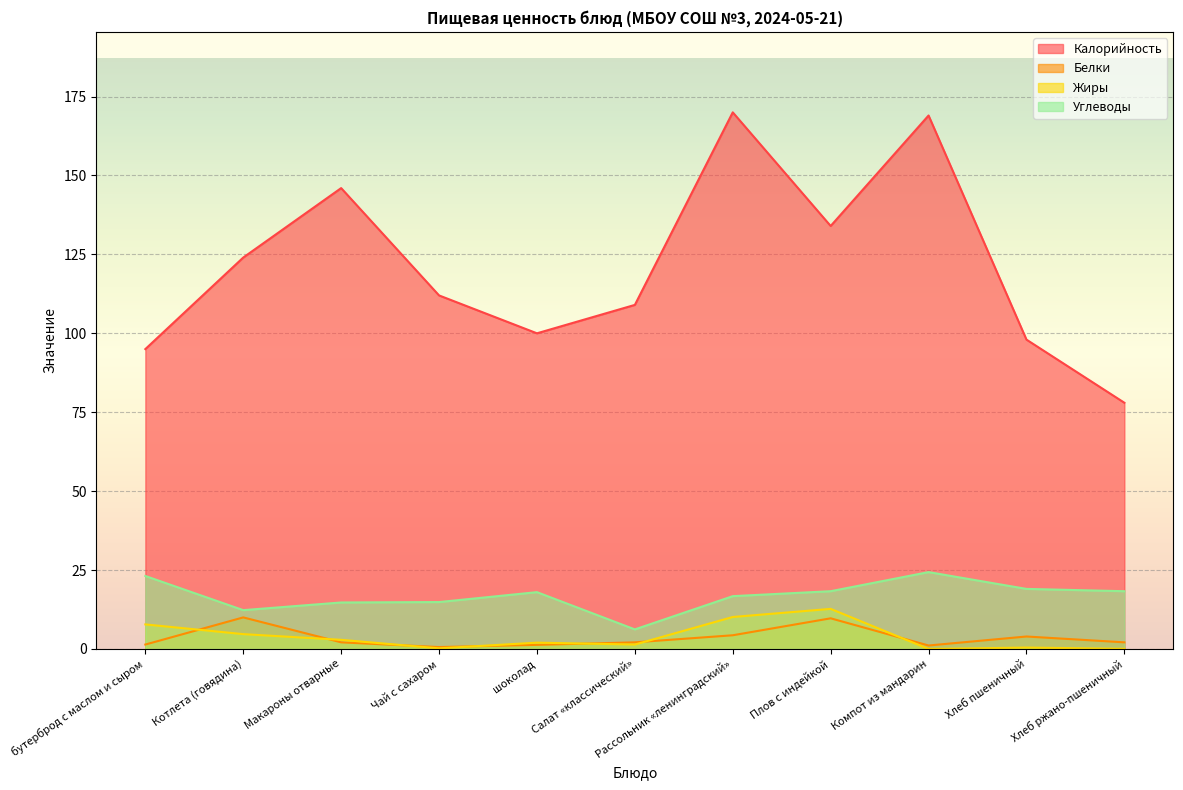

True or false: Углеводы and Жиры intersect in this chart.

False